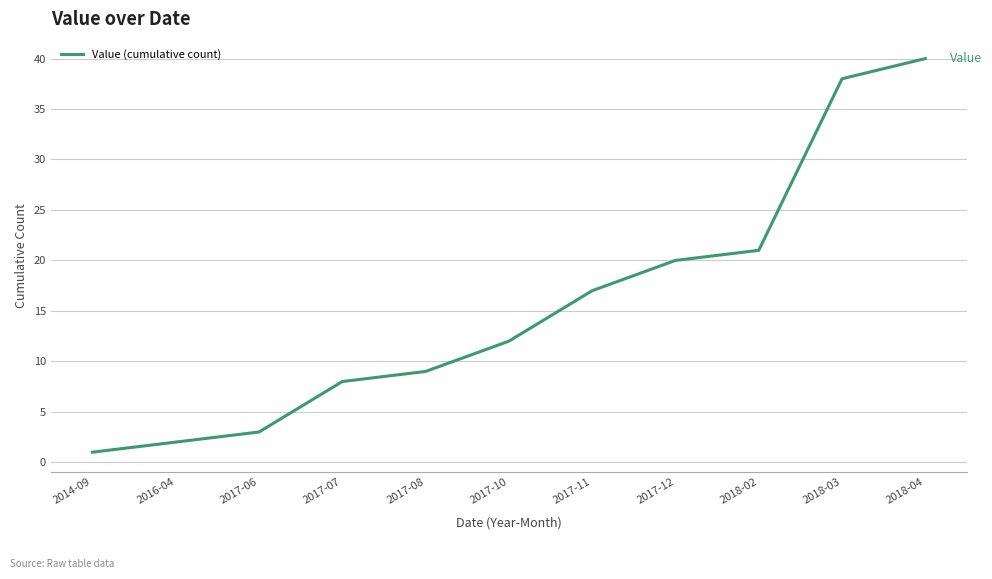

Rank the categories by value from highest to lowest.

2018-04, 2018-03, 2018-02, 2017-12, 2017-11, 2017-10, 2017-08, 2017-07, 2017-06, 2016-04, 2014-09